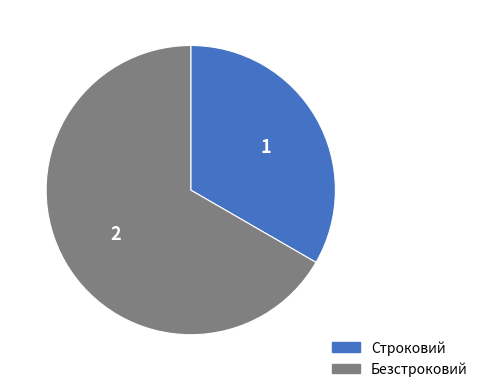

Rank the categories by value from highest to lowest.

Безстроковий, Строковий